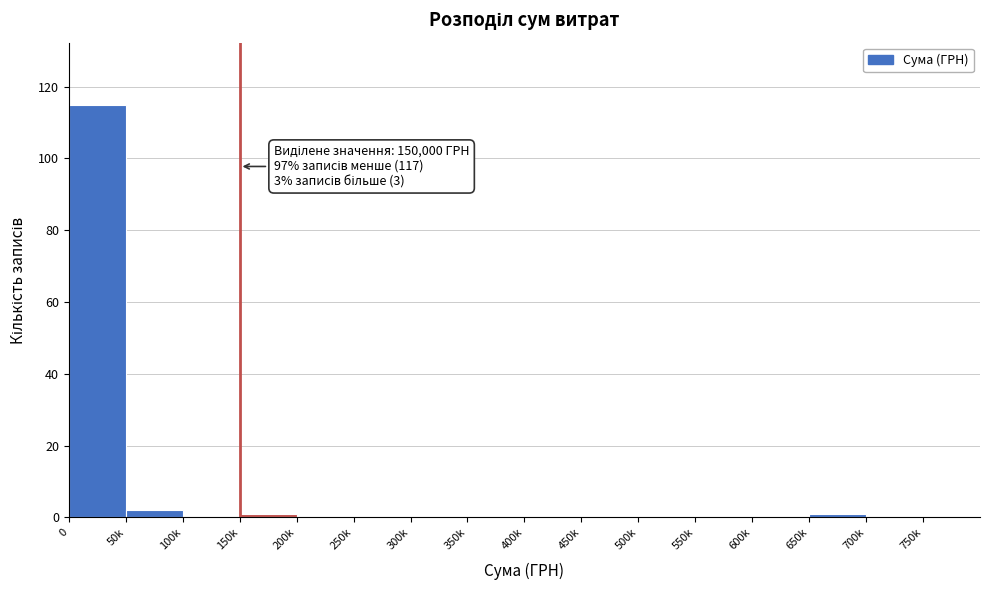

Reading left to right, transcribe all the data shown in this chart.

0=115	50k=2	100k=0	150k=1	200k=0	250k=0	300k=0	350k=0	400k=0	450k=0	500k=0	550k=0	600k=0	650k=1	700k=0	750k=0